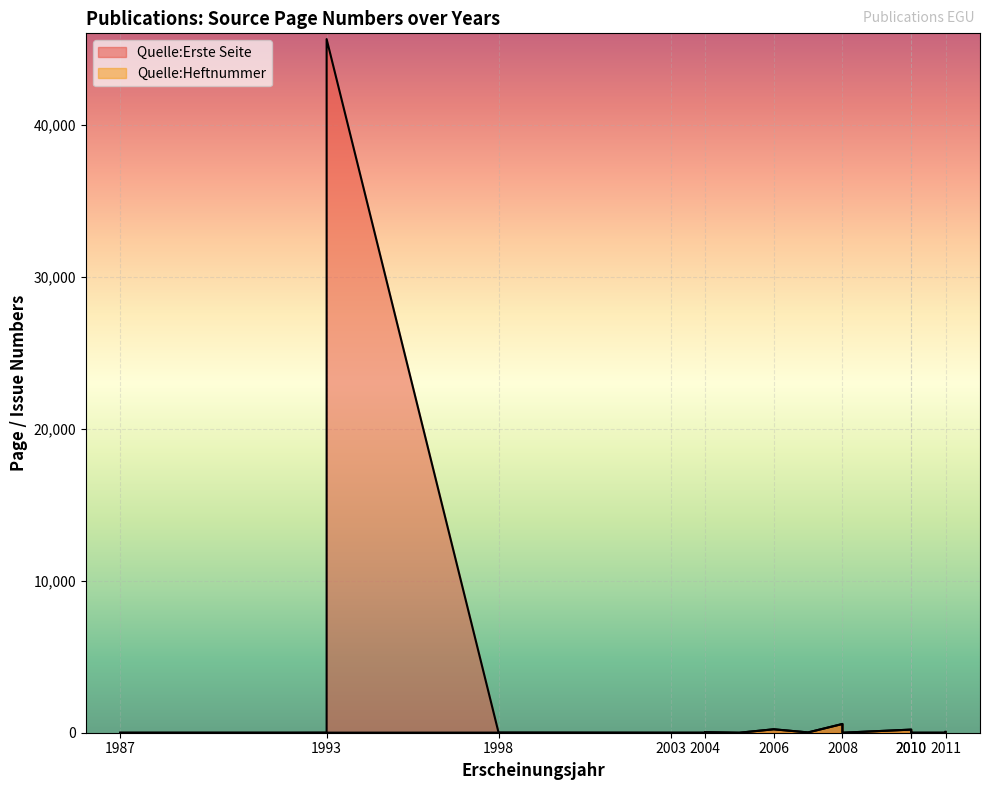

Count the number of categories in the chart.

20